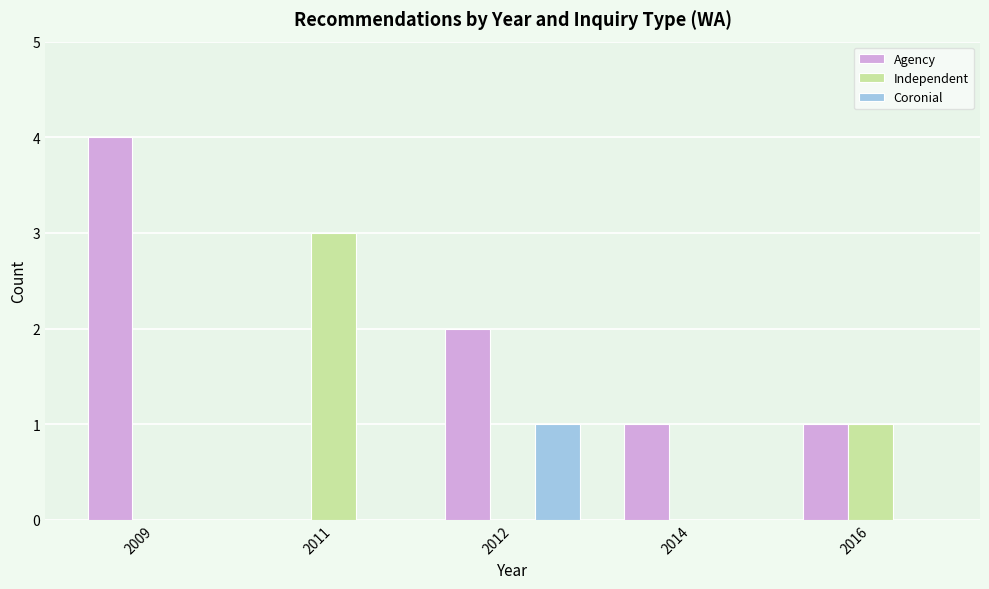

Reading right to left, what are all the values shown in this chart?

Agency: 2016=1	2014=1	2012=2	2011=0	2009=4
Independent: 2016=1	2014=0	2012=0	2011=3	2009=0
Coronial: 2016=0	2014=0	2012=1	2011=0	2009=0